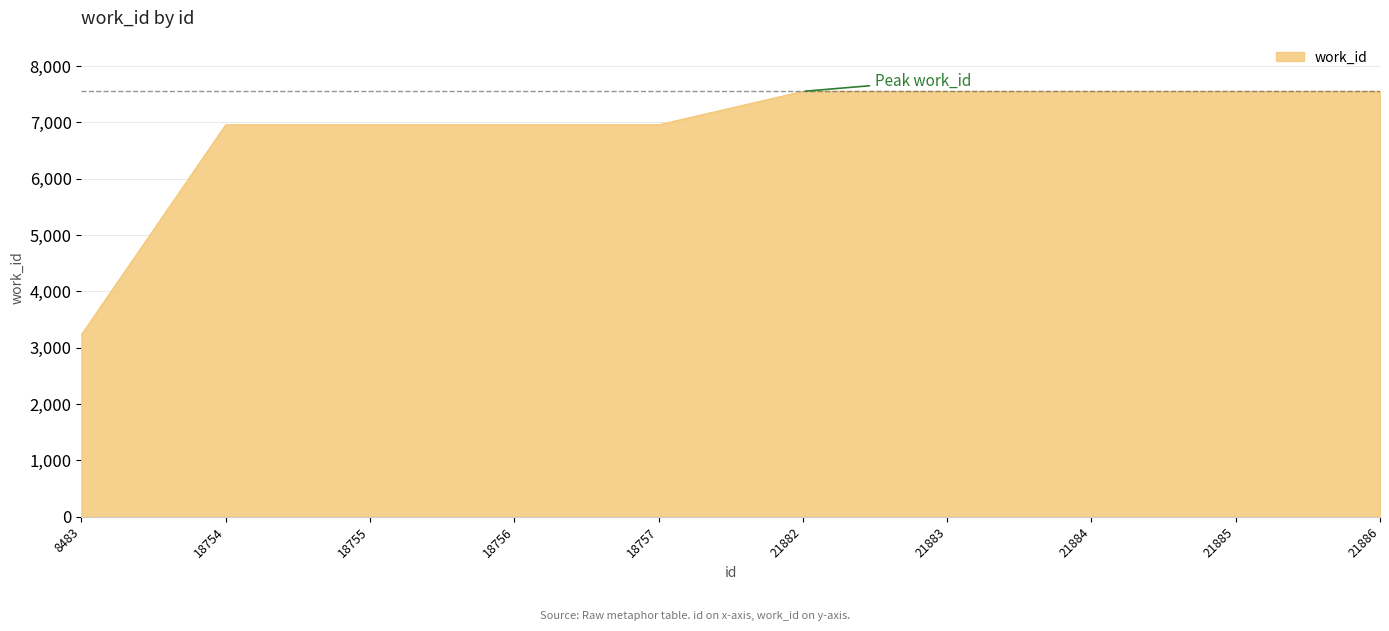

Reading left to right, extract all data points from this chart.

3233	6957	6957	6957	6957	7550	7550	7550	7550	7550